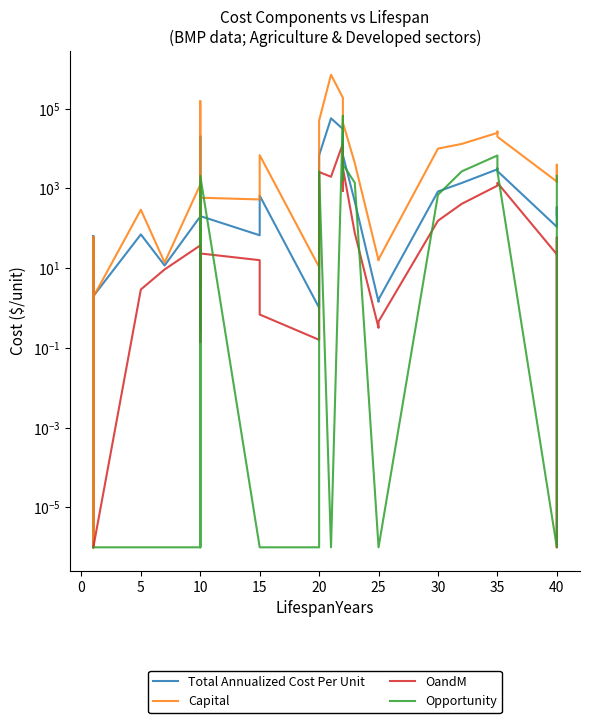

Is it true that OandM equals 0.5 at 25?

False